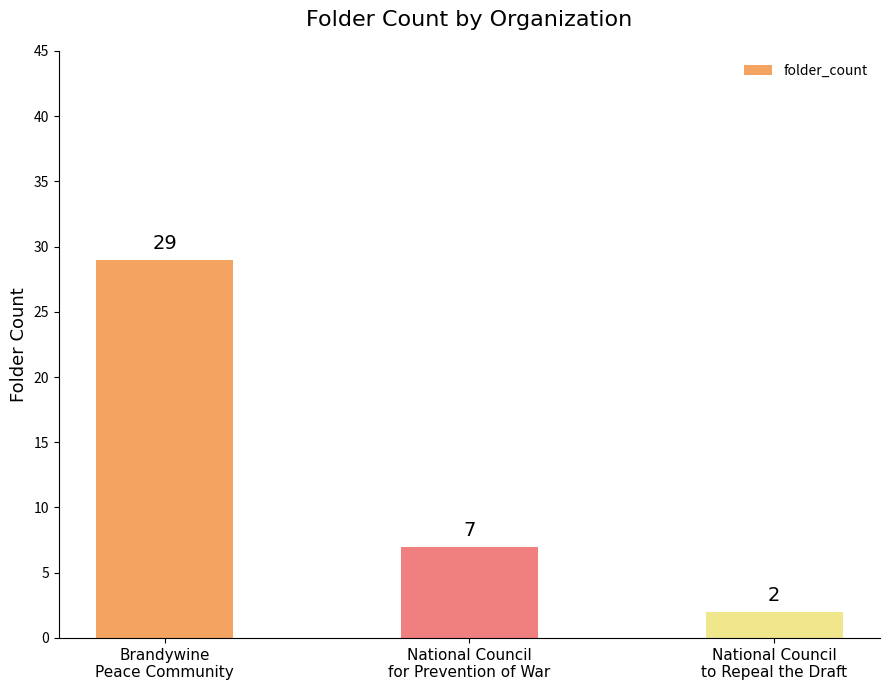

At which category does the chart reach its peak across all series?

Brandywine
Peace Community